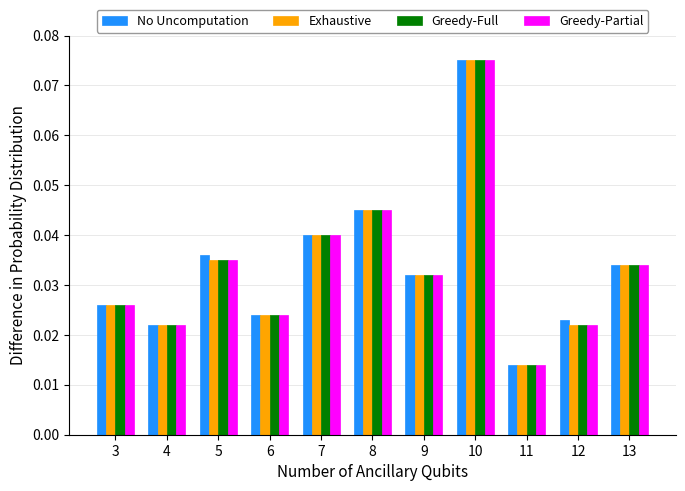

What is the sum of all Exhaustive values?

0.4